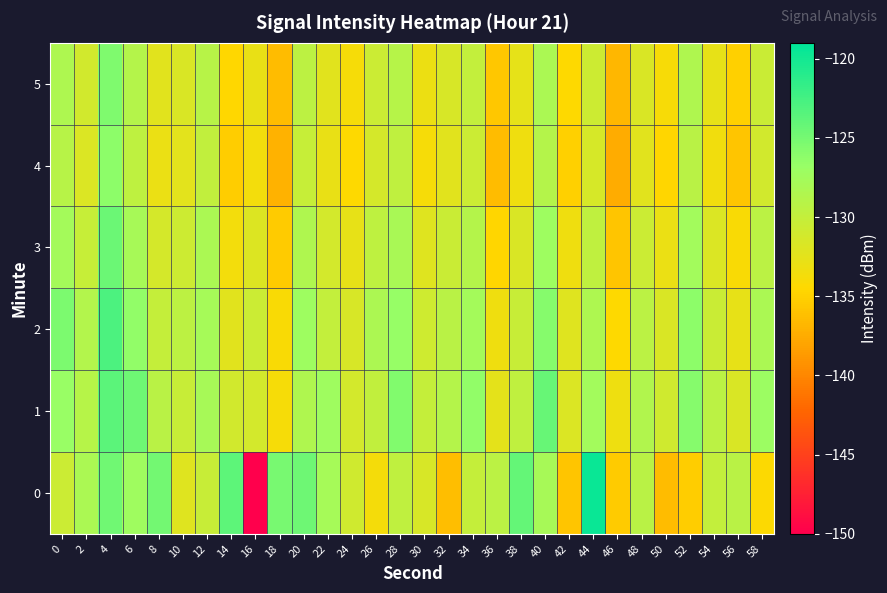

How many data points does each series have?

30